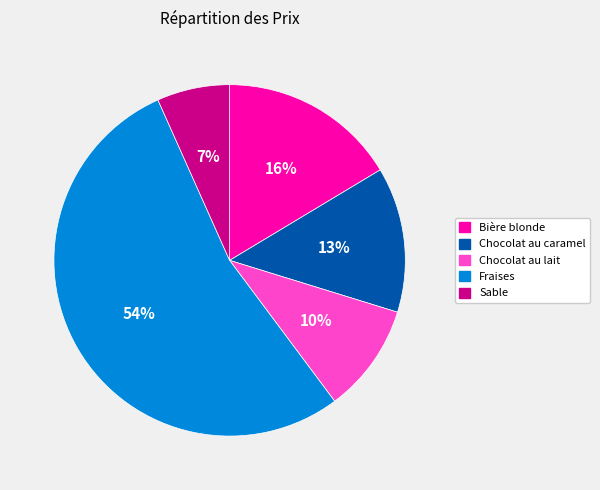

True or false: Chocolat au caramel accounts for 13% of the total.

True